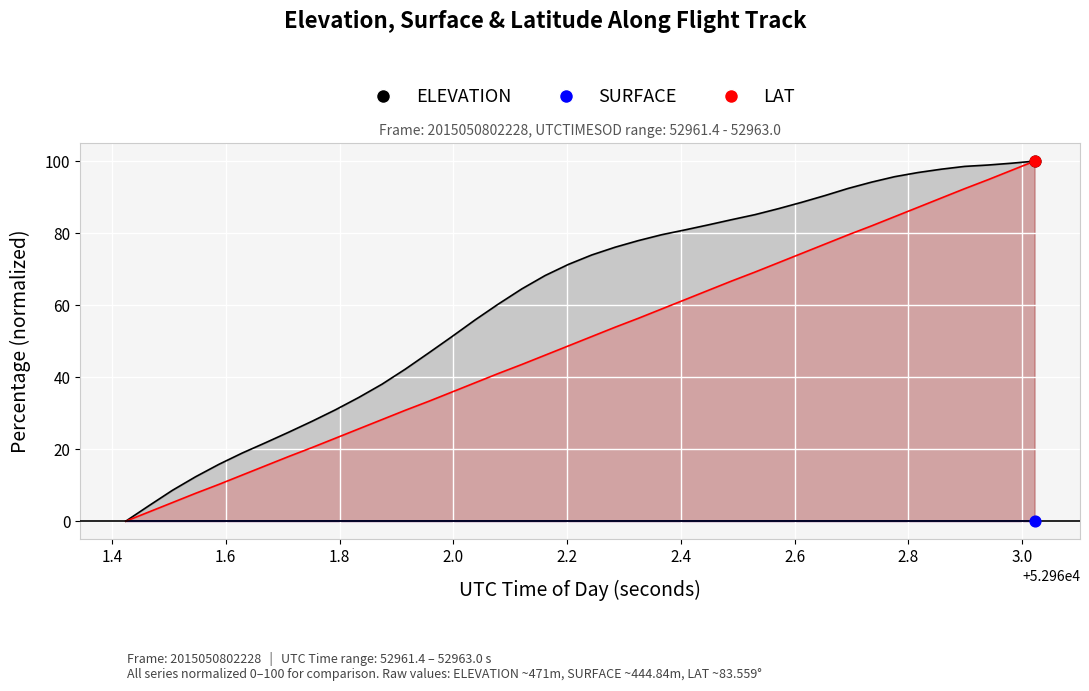

Which series reaches the maximum Y coordinate?

ELEVATION